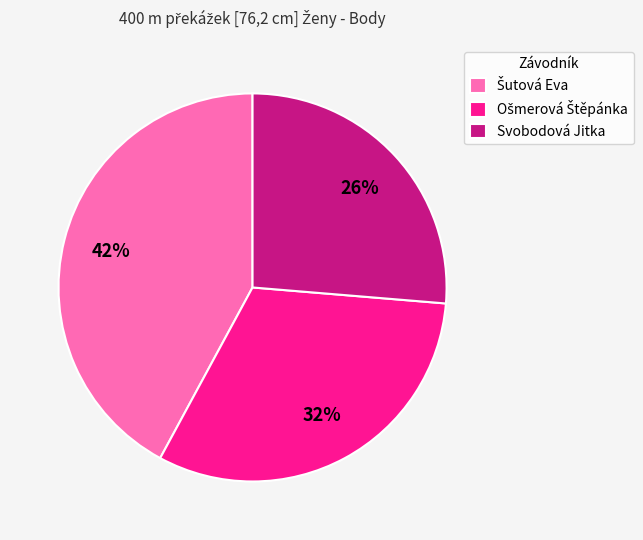

Which category has the smallest portion of the pie?

Svobodová Jitka